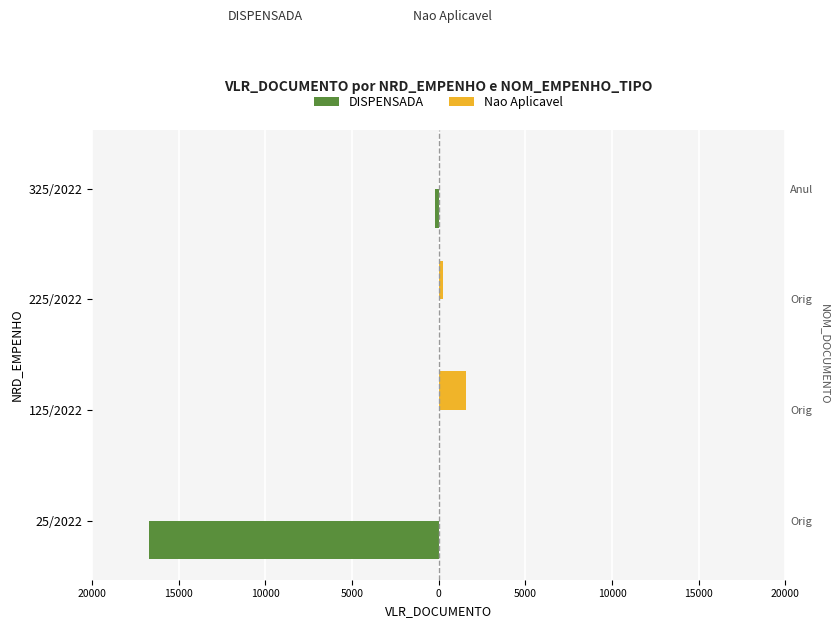

True or false: Nao Aplicavel has a value of 346.2 at 225/2022.

False